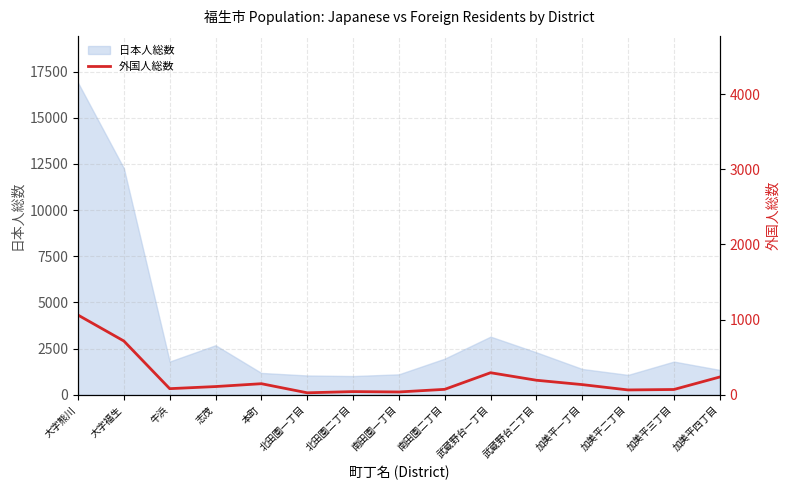

Which category has the lowest value across all series?

北田園一丁目